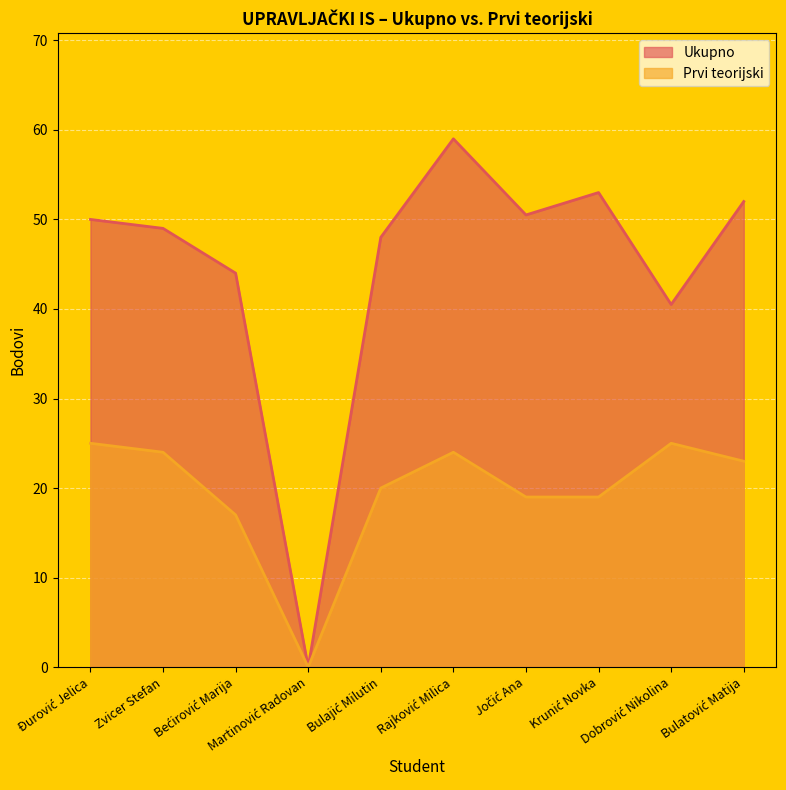

True or false: Ukupno and Prvi teorijski intersect in this chart.

False